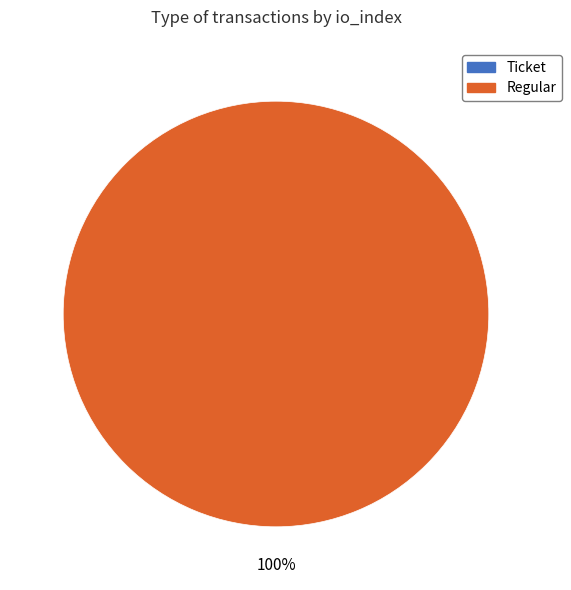

Combined, what portion of the pie is Ticket and Regular?

100.0%